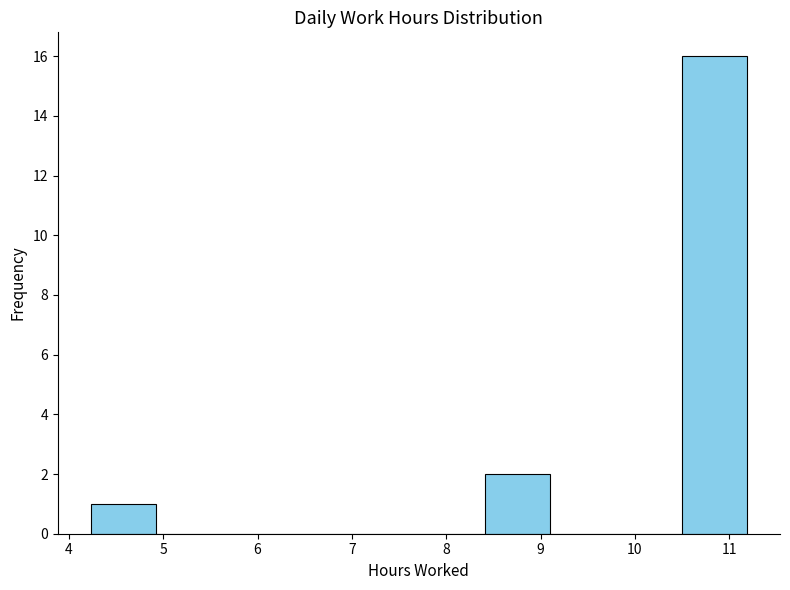

Reading left to right, transcribe this chart: for each bar, give the range it covers on the x-axis and its height. Neither the bar edges nor the heights are printed on the chart, so give them approximately, as read against the axes.

4.2 to 4.9: 1
4.9 to 5.6: 0
5.6 to 6.3: 0
6.3 to 7.0: 0
7.0 to 7.7: 0
7.7 to 8.4: 0
8.4 to 9.1: 2
9.1 to 9.8: 0
9.8 to 10.5: 0
10.5 to 11.2: 16